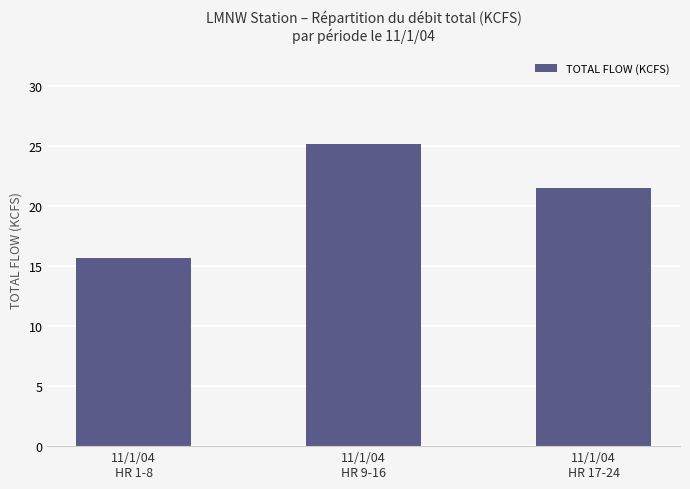

What is the label of the 3rd bar from the left?

11/1/04
HR 17-24